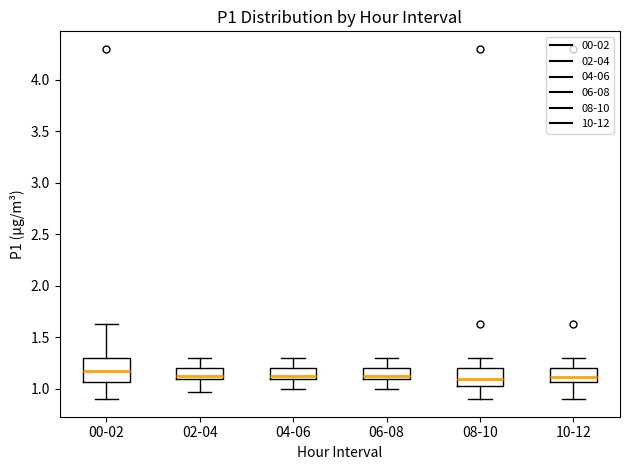

Which box is the tallest, from its lower edge to its upper edge?

00-02